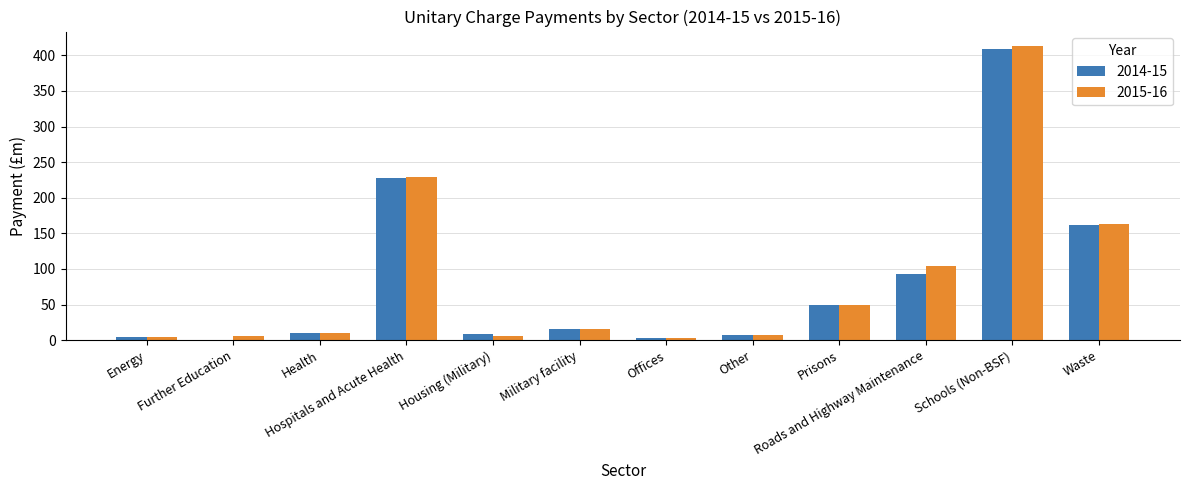

At which label does 2014-15 reach its peak?

Schools (Non-BSF)